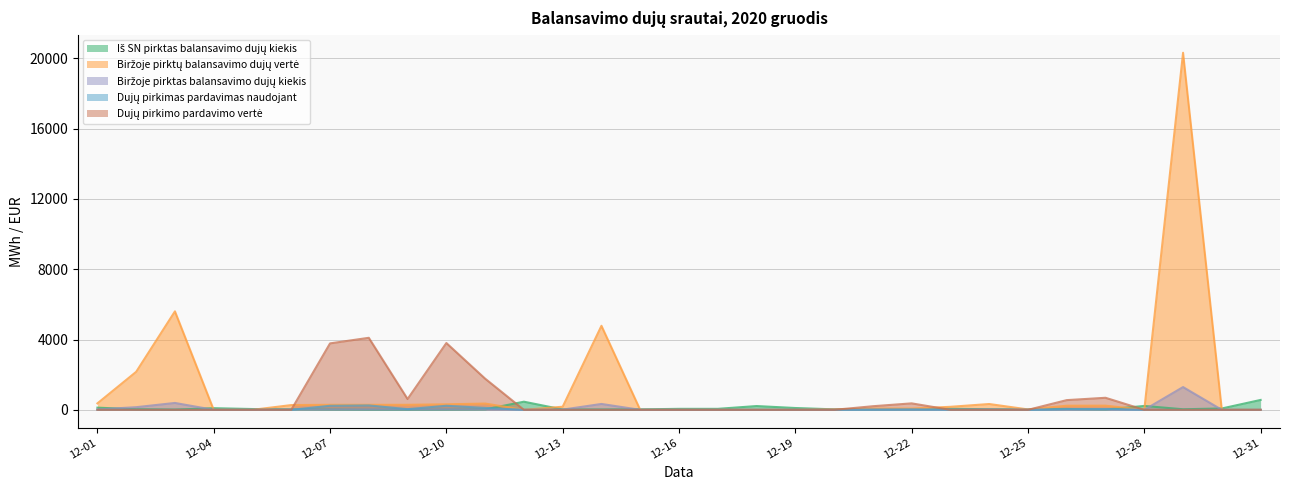

What is the difference between the maximum and minimum values in the Biržoje pirktas balansavimo dujų kiekis series?

1295.2